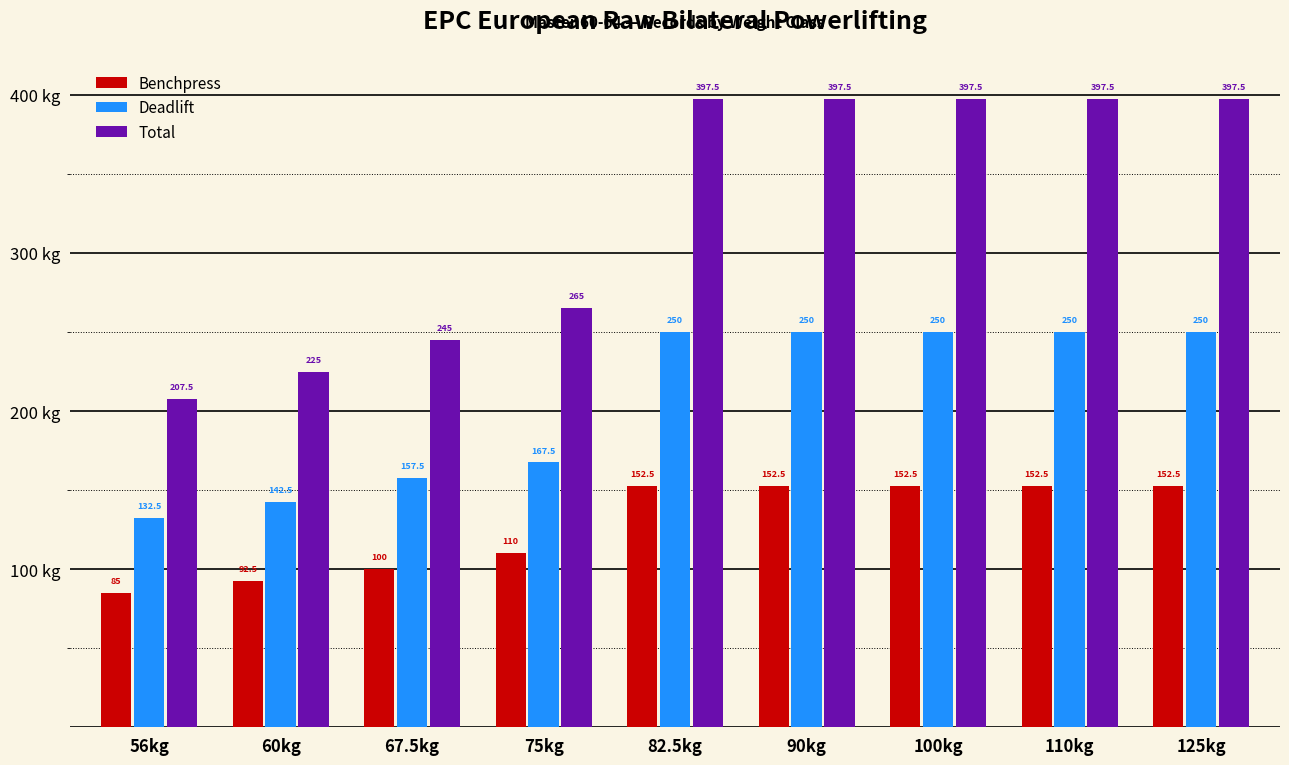

At 90kg, list the series in order from largest to smallest.

Total, Deadlift, Benchpress